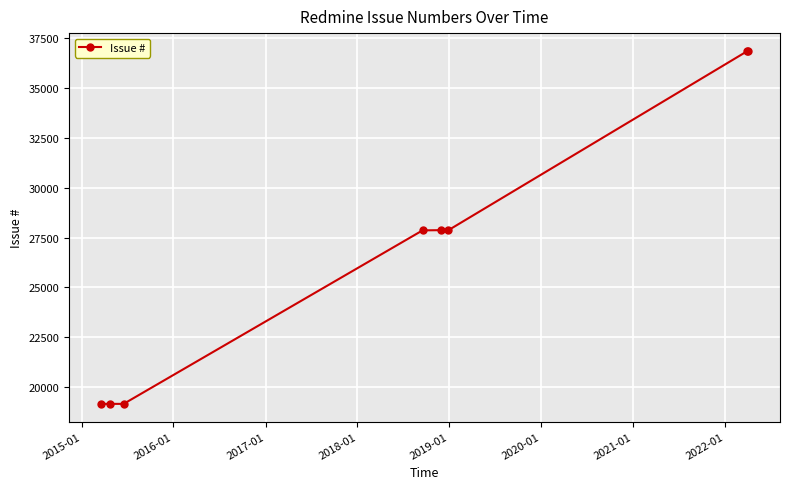

What is the smallest value displayed?

19161